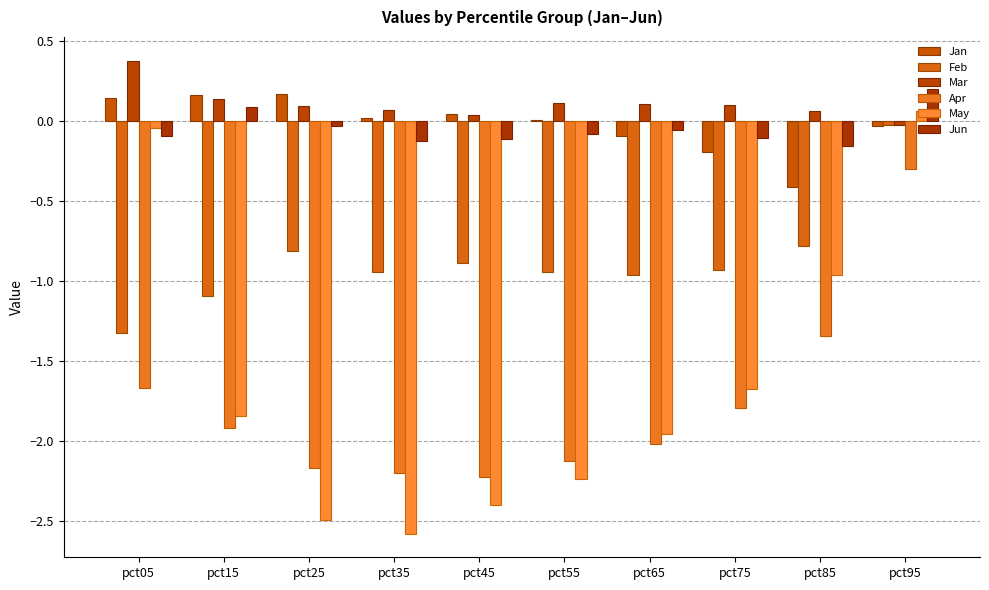

What is the sum of all May values?

-16.1